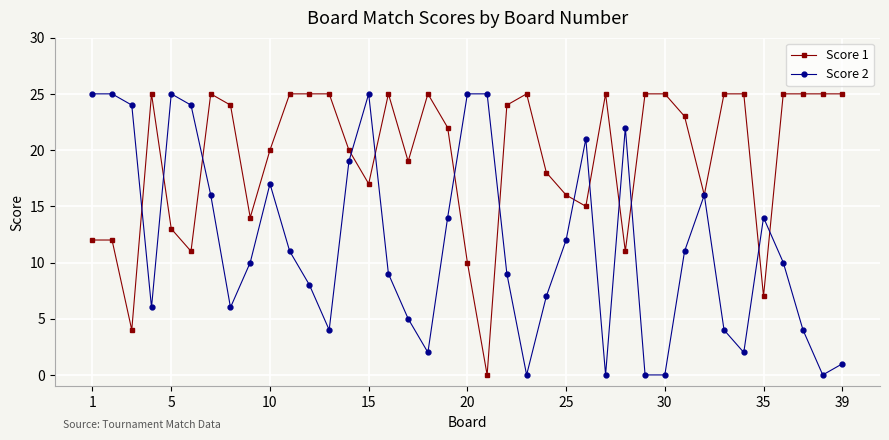

Reading right to left, what are all the values shown in this chart?

Score 1: 25	25	25	25	7	25	25	16	23	25	25	11	25	15	16	18	25	24	0	10	22	25	19	25	17	20	25	25	25	20	14	24	25	11	13	25	4	12	12
Score 2: 1	0	4	10	14	2	4	16	11	0	0	22	0	21	12	7	0	9	25	25	14	2	5	9	25	19	4	8	11	17	10	6	16	24	25	6	24	25	25